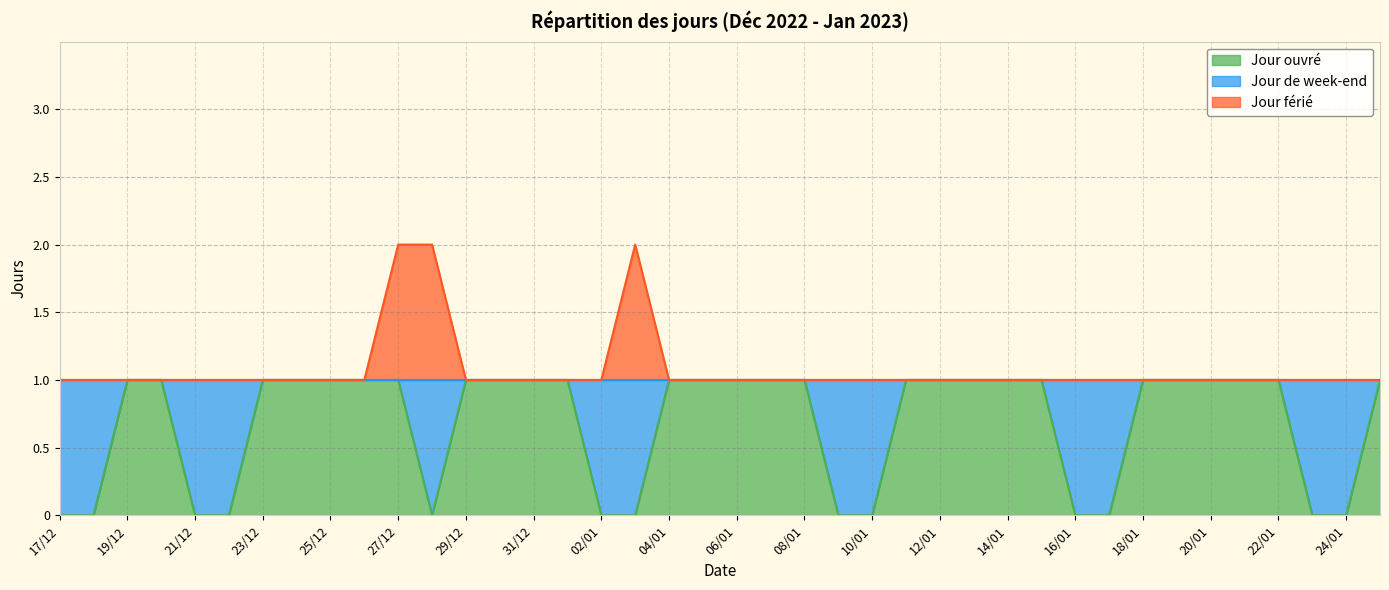

Is the value of Jour férié at 09/01 greater than the value of Jour ouvré at 19/12?

No